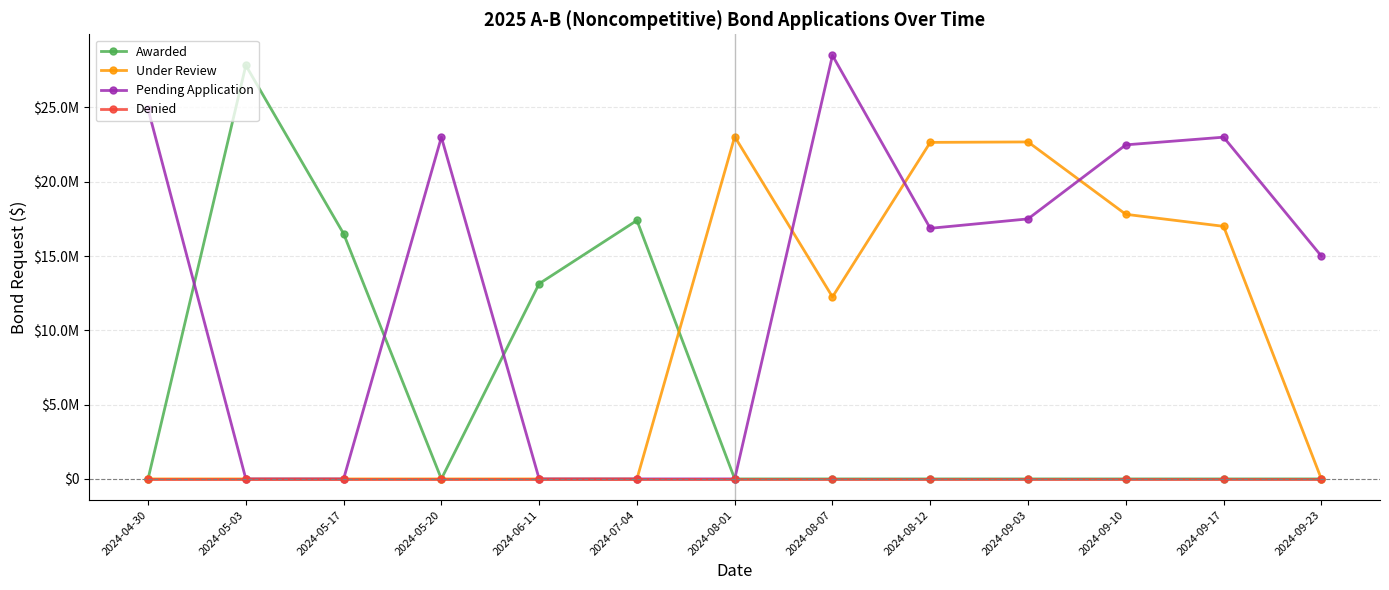

What are all the series names shown in the legend?

Awarded, Under Review, Pending Application, Denied